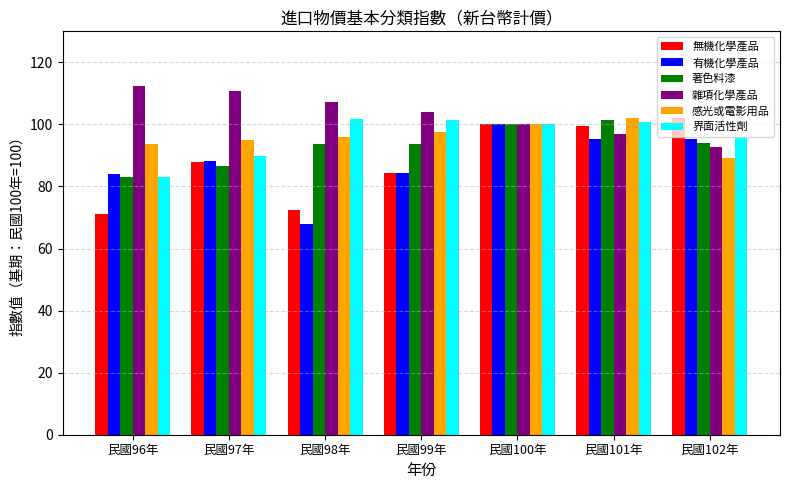

What is the average value of the 無機化學產品 series?

88.2